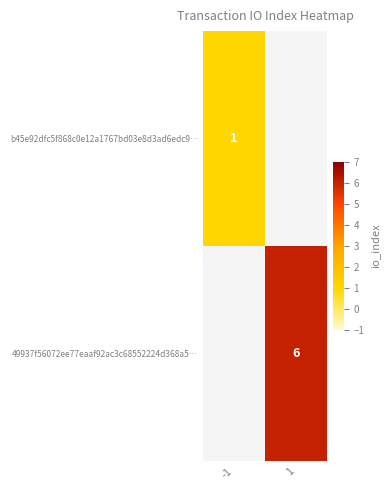

Count the number of categories in the chart.

2